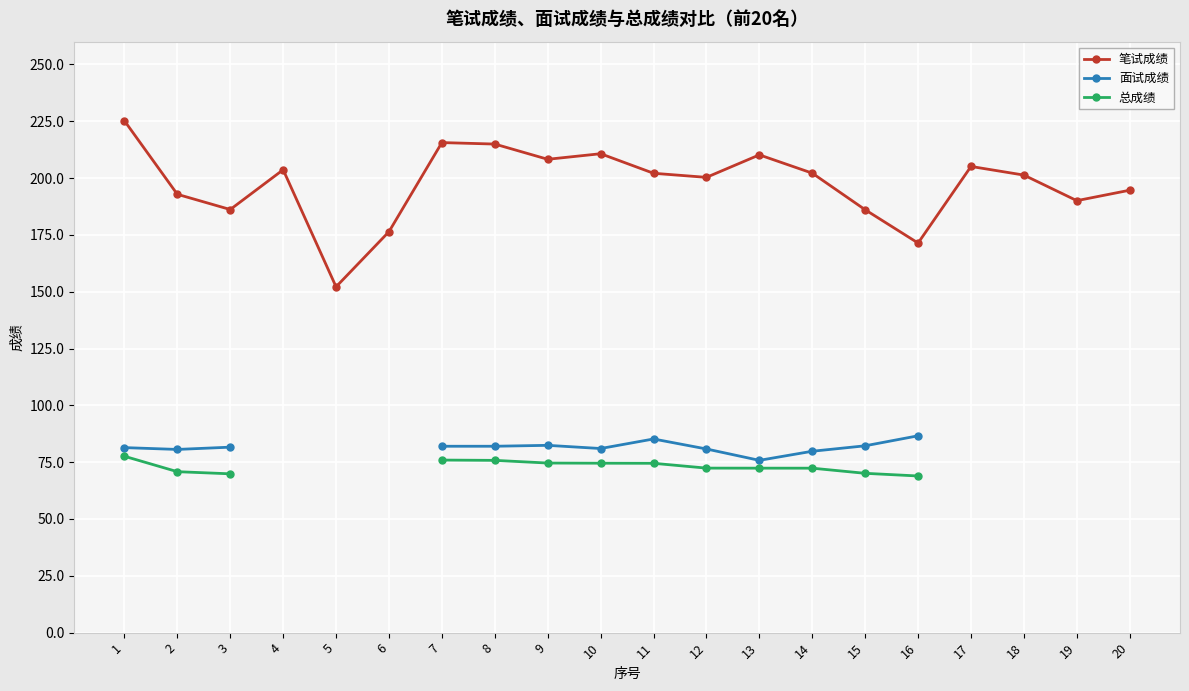

List the series in order of their peak value, lowest first.

总成绩, 面试成绩, 笔试成绩